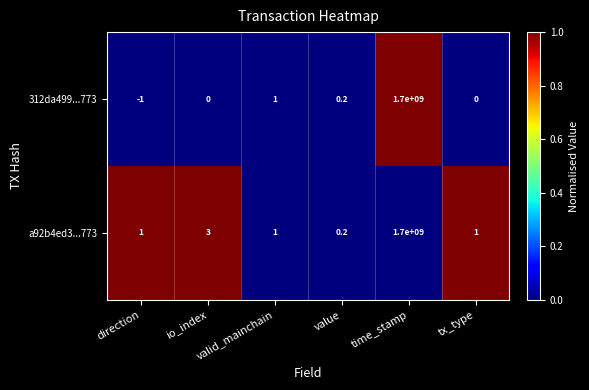

What is the sum of all 312da499...773 values?

1700000000.2